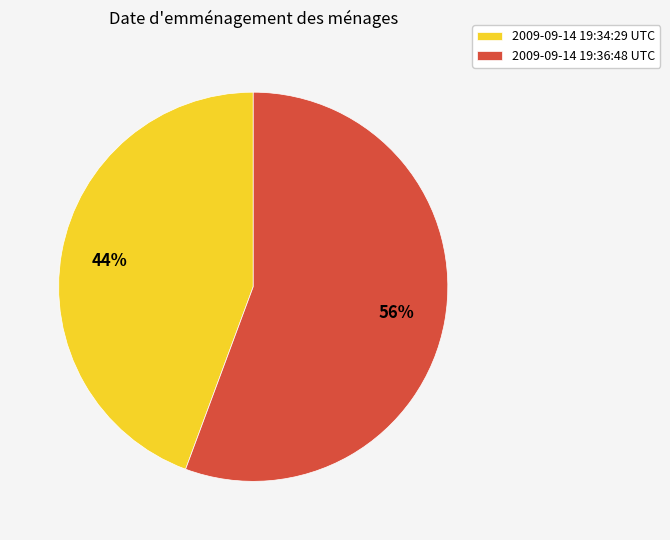

Does any single category account for the majority?

Yes